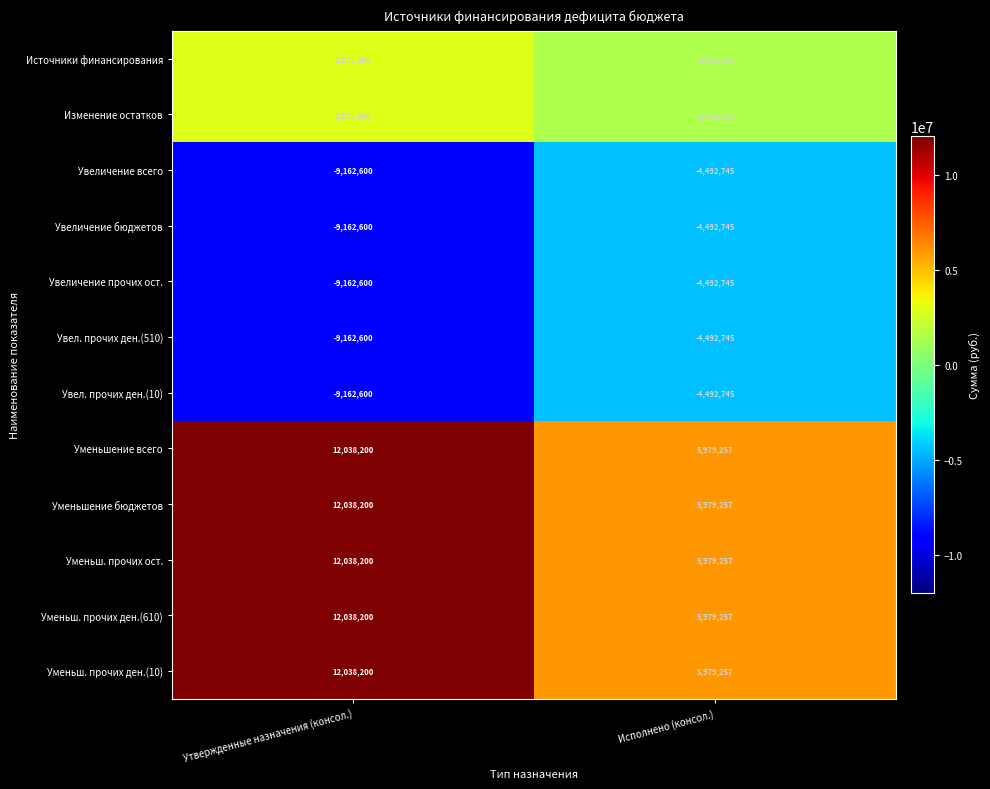

How many data points does each series have?

2